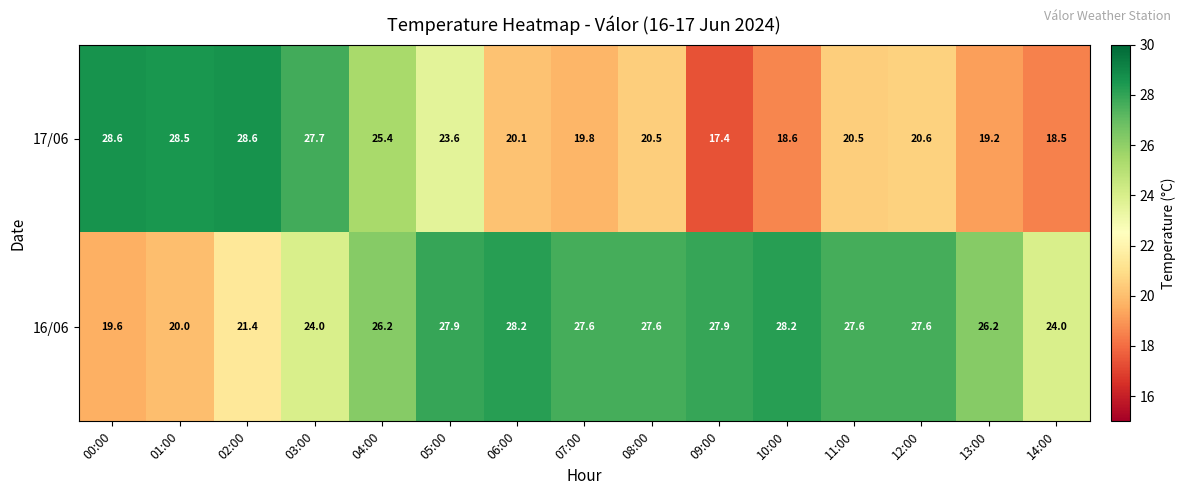

Reading left to right, list all the values displayed in this chart.

17/06: 28.6	28.5	28.6	27.7	25.4	23.6	20.1	19.8	20.5	17.4	18.6	20.5	20.6	19.2	18.5
16/06: 19.6	20.0	21.4	24.0	26.2	27.9	28.2	27.6	27.6	27.9	28.2	27.6	27.6	26.2	24.0